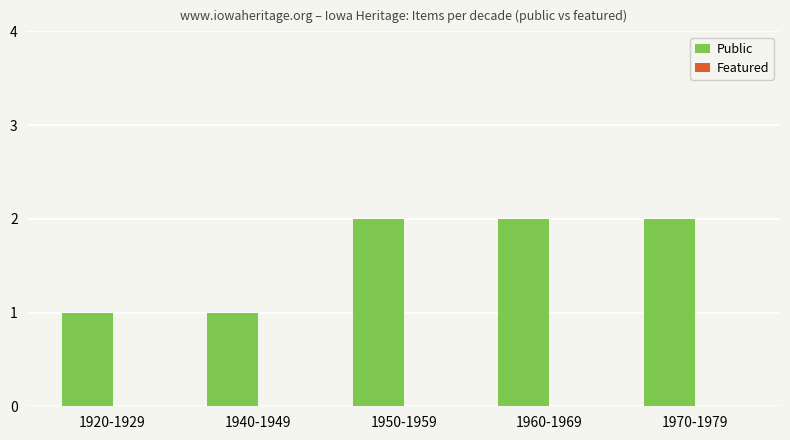

What is the change in value from 1940-1949 to 1960-1969?

+1